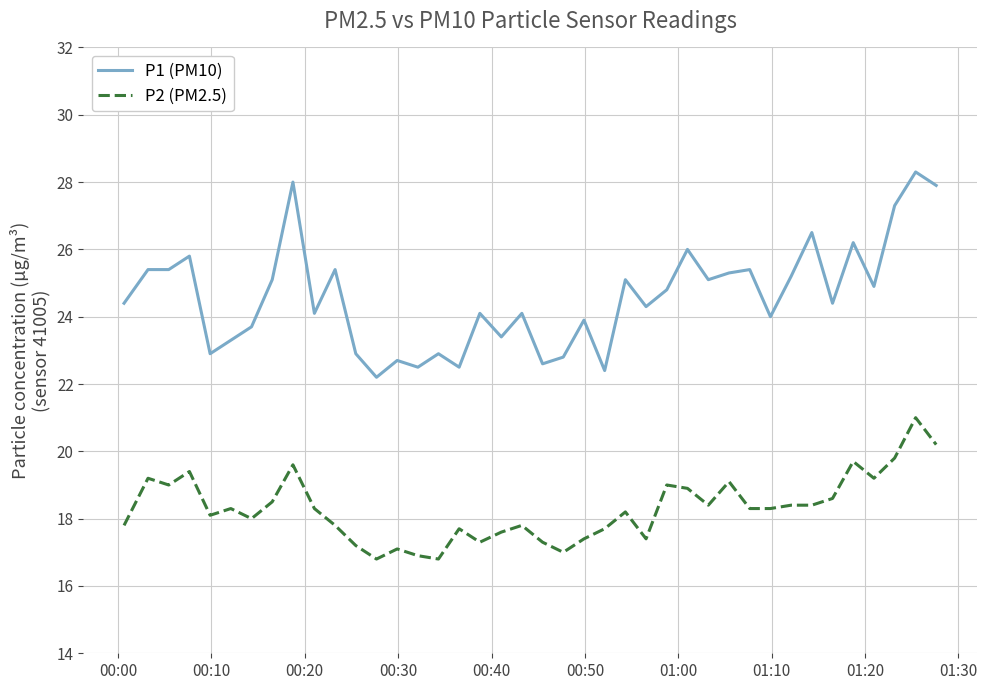

What is the difference between the maximum and minimum values in the P2 (PM2.5) series?

4.2